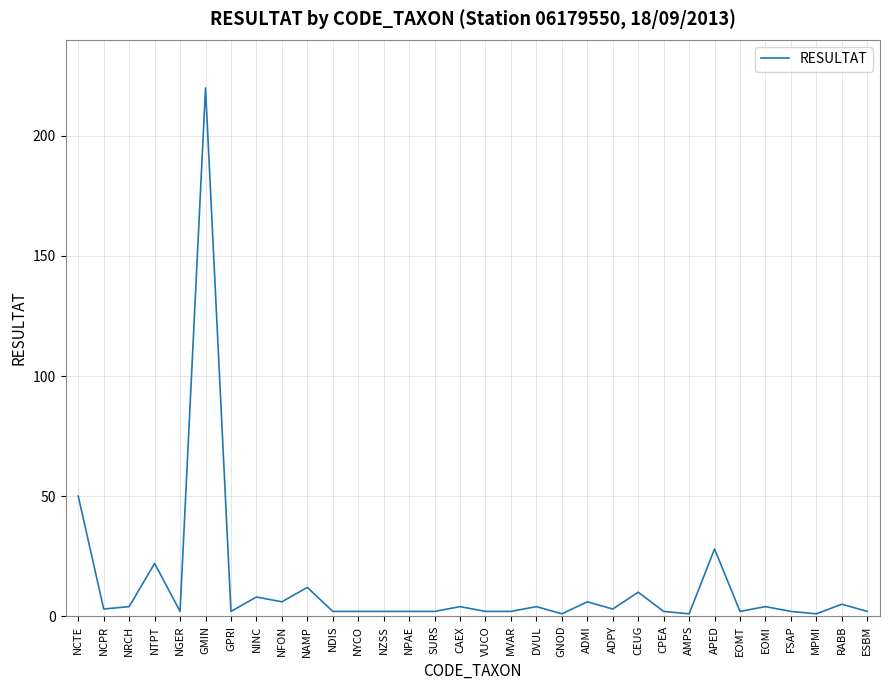

True or false: the data shows 3 at ADPY.

True